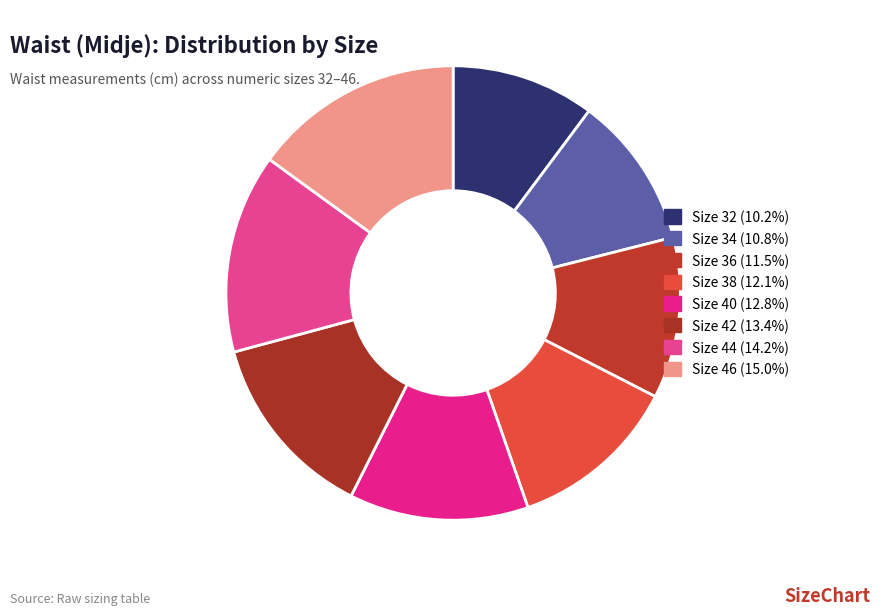

How many segments does this pie chart have?

8